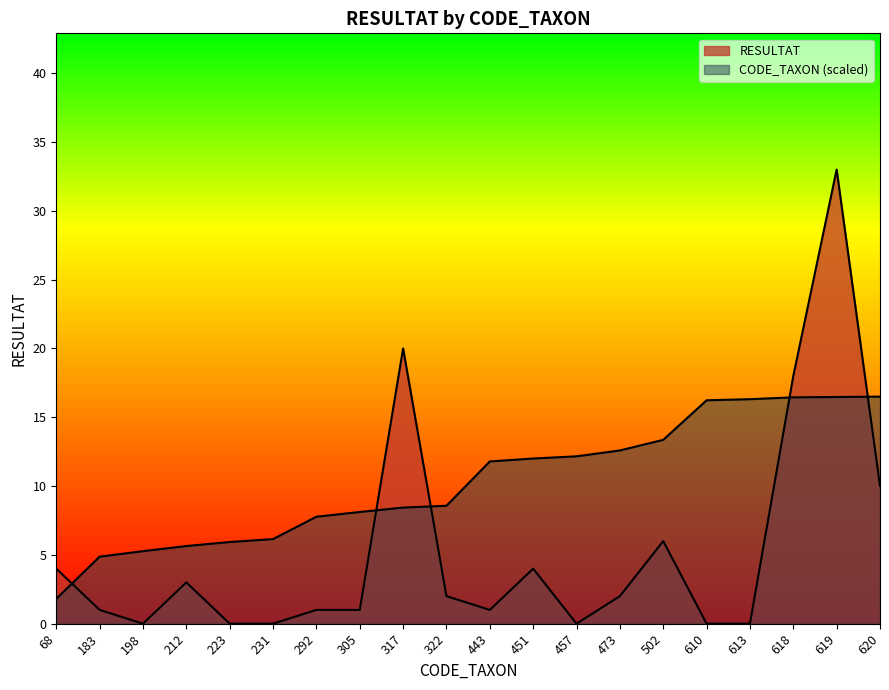

What are all the series names shown in the legend?

CODE_TAXON, RESULTAT